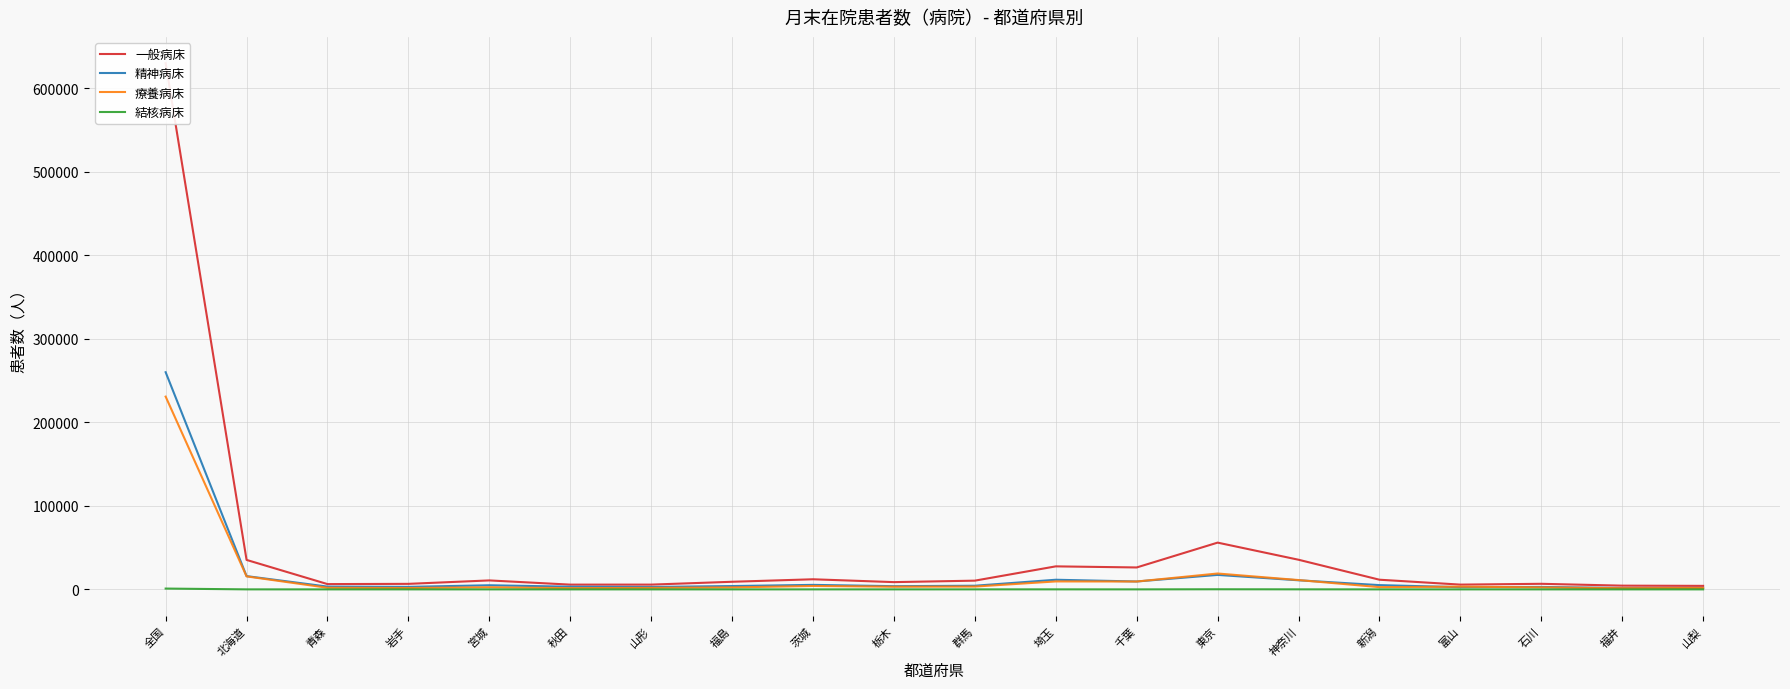

What is the difference between the second highest and minimum values in the 療養病床 series?

17580